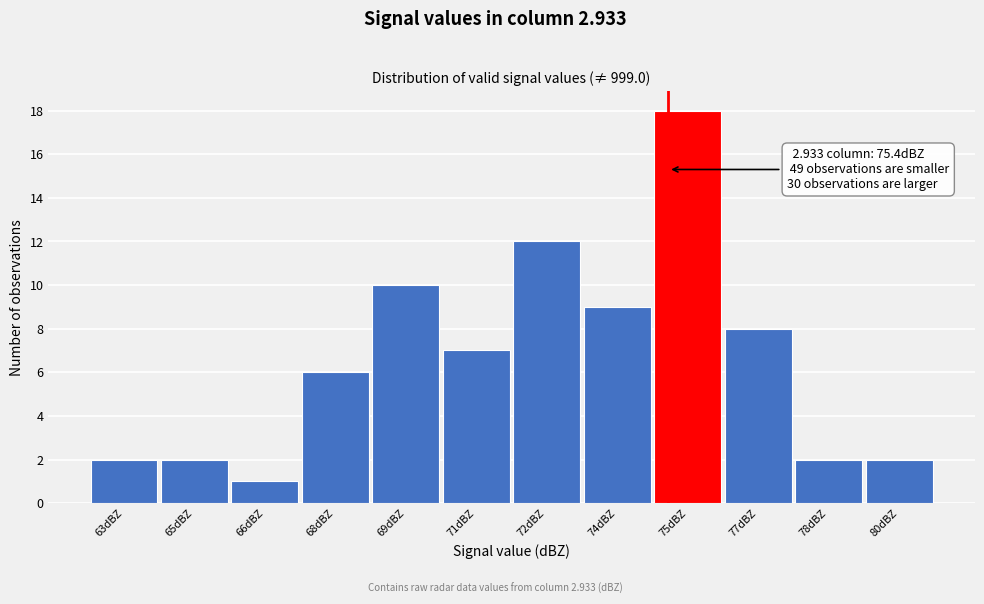

Reading left to right, transcribe all the data shown in this chart.

63dBZ=2	65dBZ=2	66dBZ=1	68dBZ=6	69dBZ=10	71dBZ=7	72dBZ=12	74dBZ=9	75dBZ=18	77dBZ=8	78dBZ=2	80dBZ=2